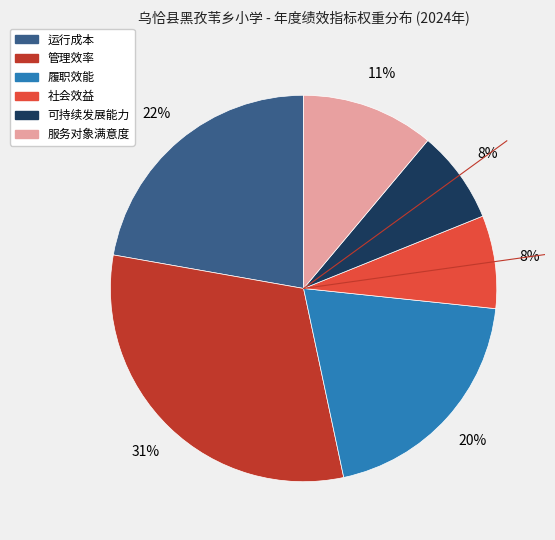

Is it true that 可持续发展能力 is 8% of the pie?

True